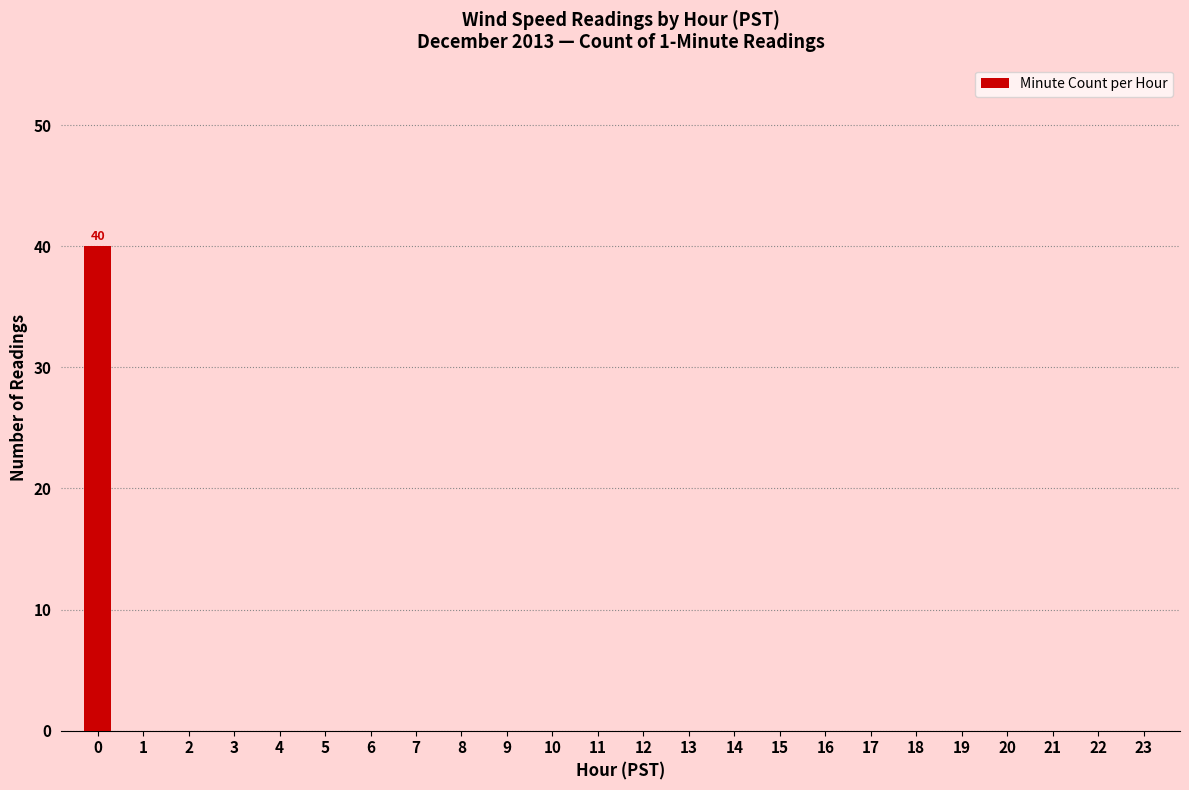

The value at 5 is 0. True or false?

True